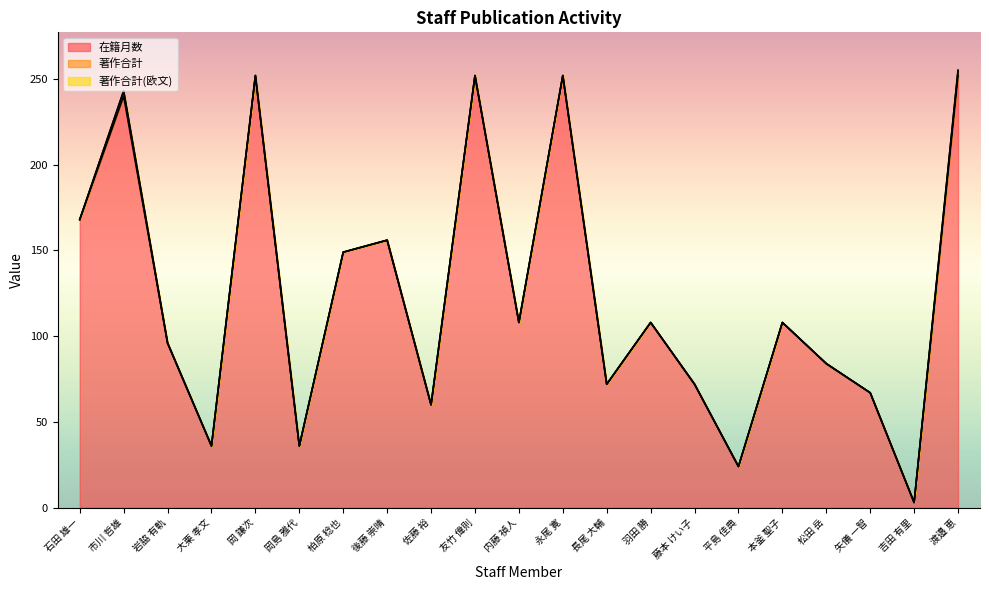

True or false: 著作合計 and 在籍月数 intersect in this chart.

False